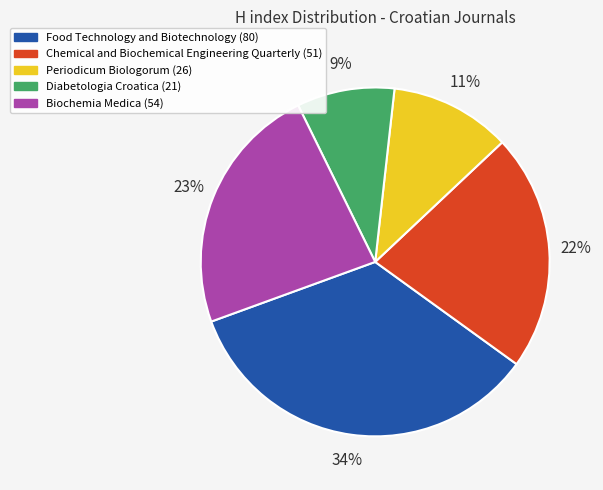

To the nearest percent, what percentage of the pie is Periodicum Biologorum?

11%